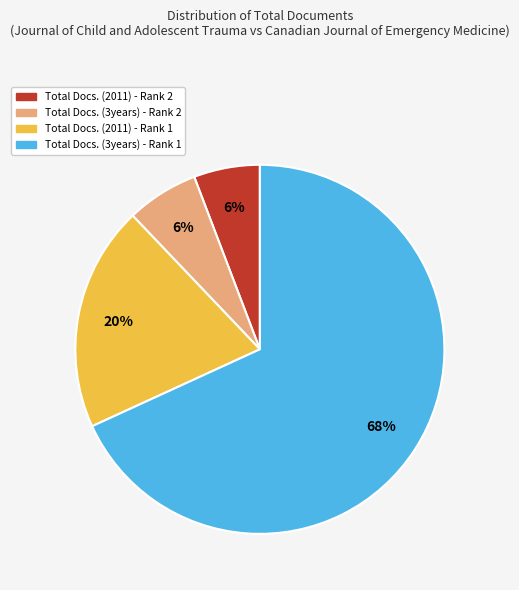

How many slices are in this pie chart?

4